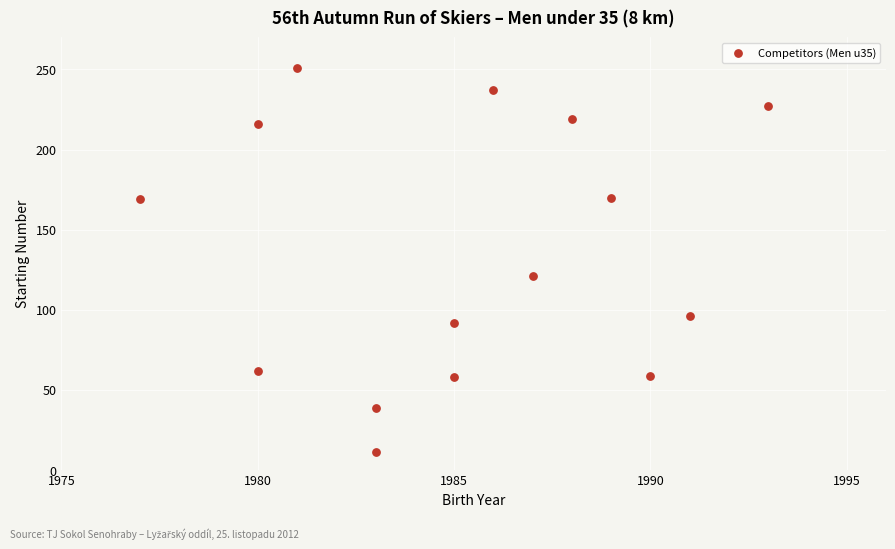

What is the range of X values (max minus min)?

16